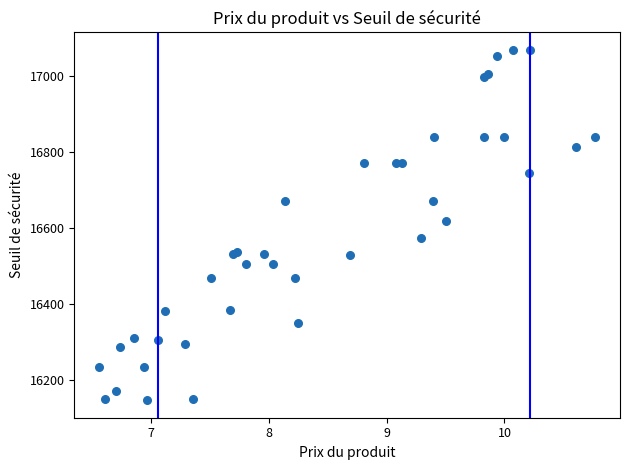

What Y value in the scatter plot is closest to 16607?

16617.8